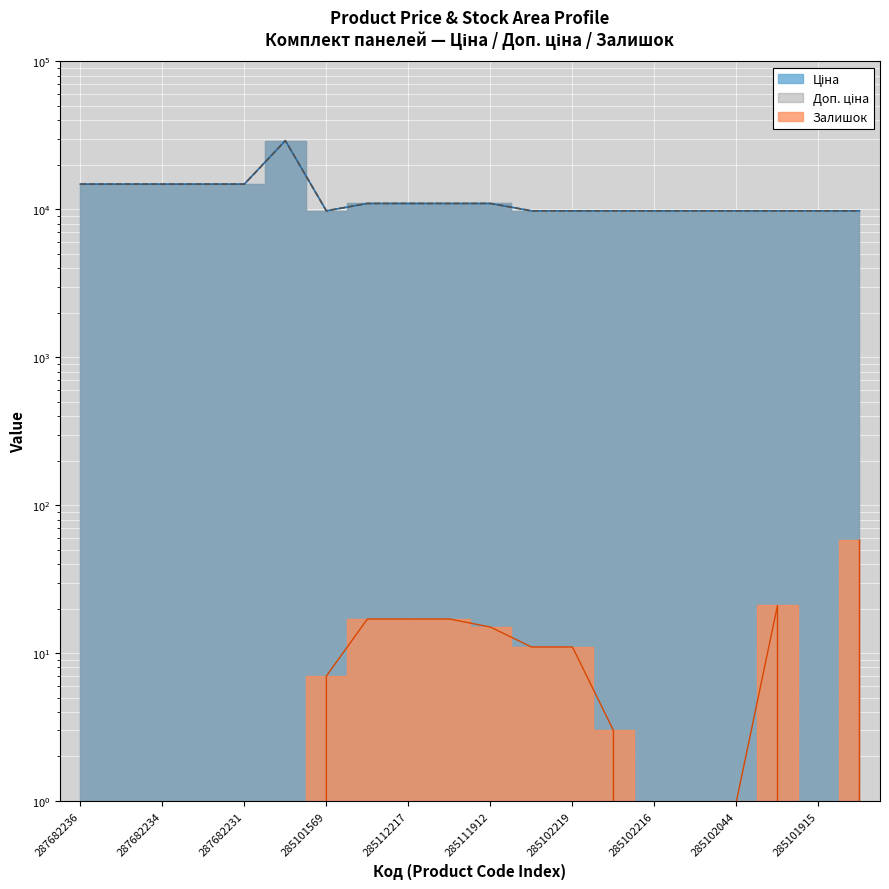

True or false: Залишок has more than 0 interior local peaks.

True